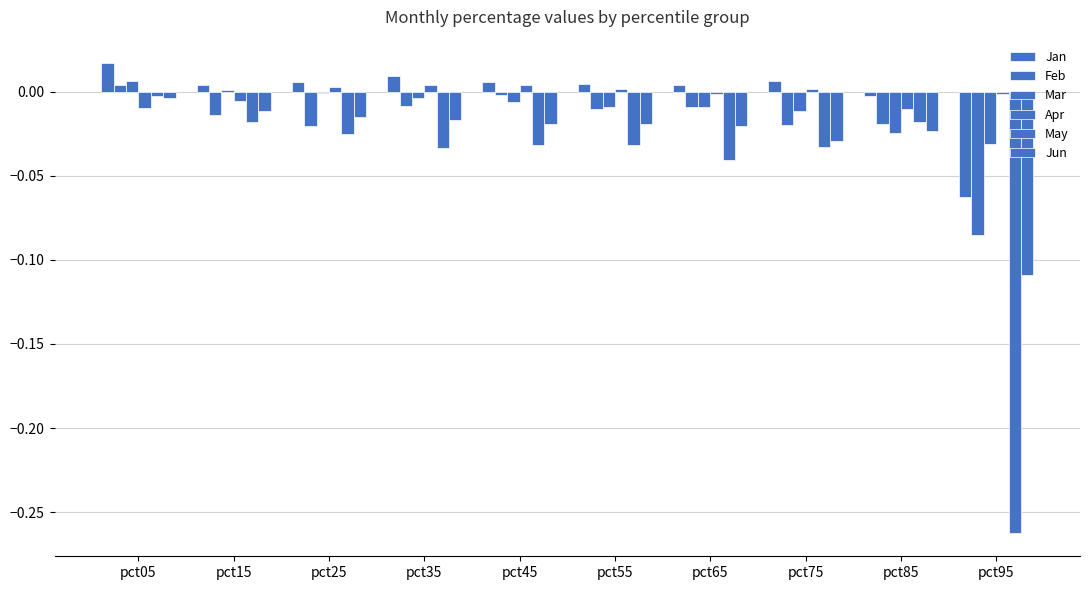

How many positive values does the Jan series have?

8